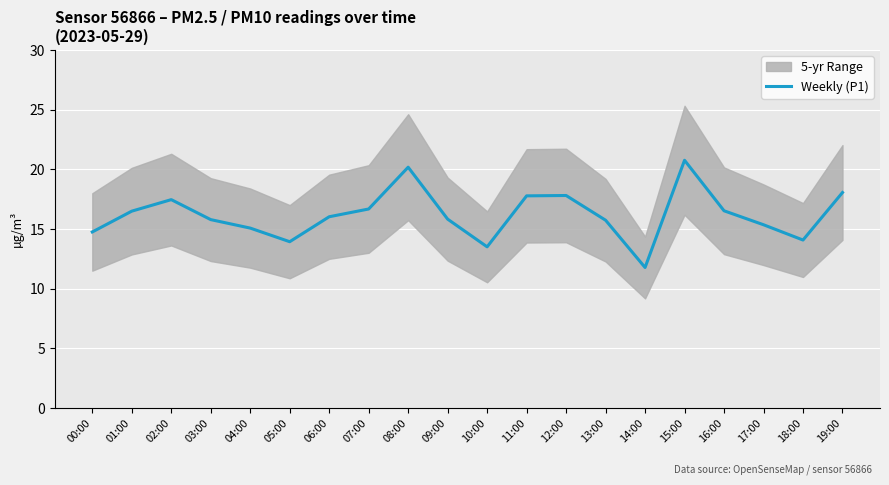

List the labels in order of value, largest first.

15:00, 08:00, 19:00, 12:00, 11:00, 02:00, 07:00, 16:00, 01:00, 06:00, 09:00, 03:00, 13:00, 17:00, 04:00, 00:00, 18:00, 05:00, 10:00, 14:00